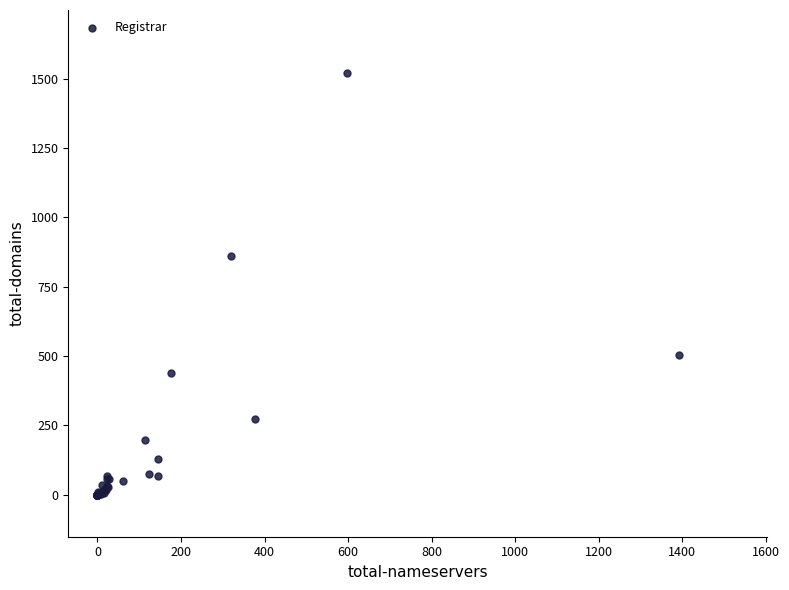

What Y value in the scatter plot is closest to 760?

859